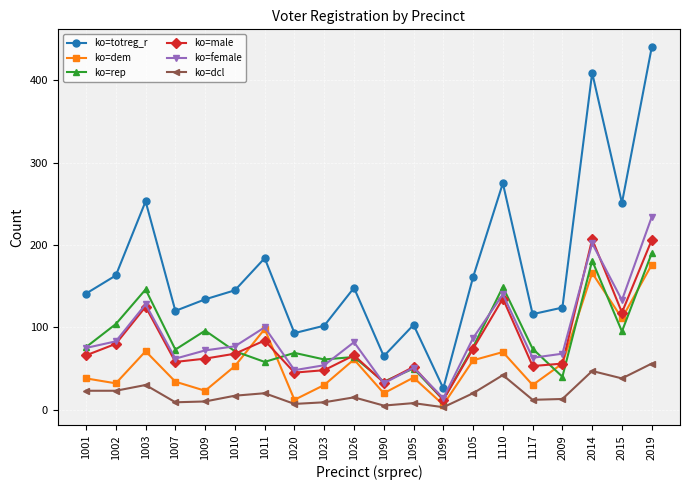

What are all the series names shown in the legend?

ko=totreg_r, ko=dem, ko=rep, ko=male, ko=female, ko=dcl